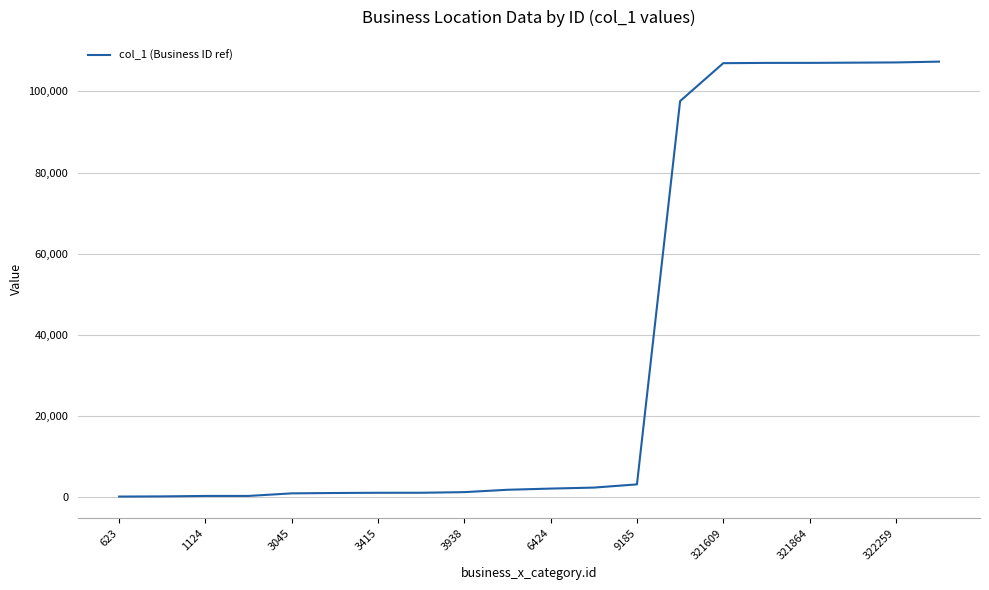

What is the greatest value displayed?

107306